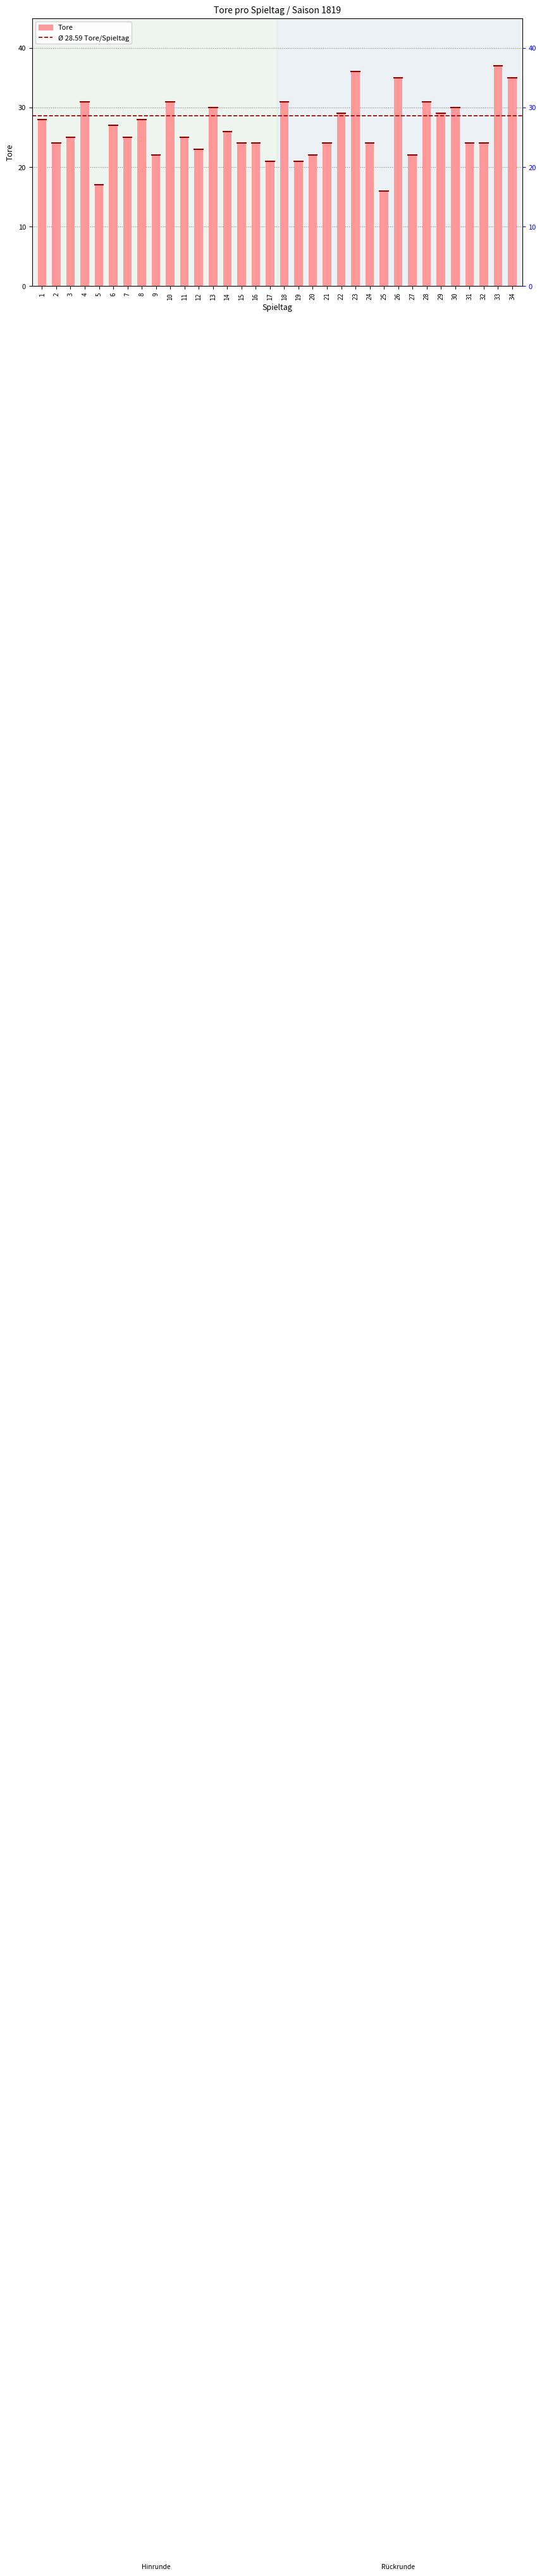

Is it true that the value at 18 is 14?

False